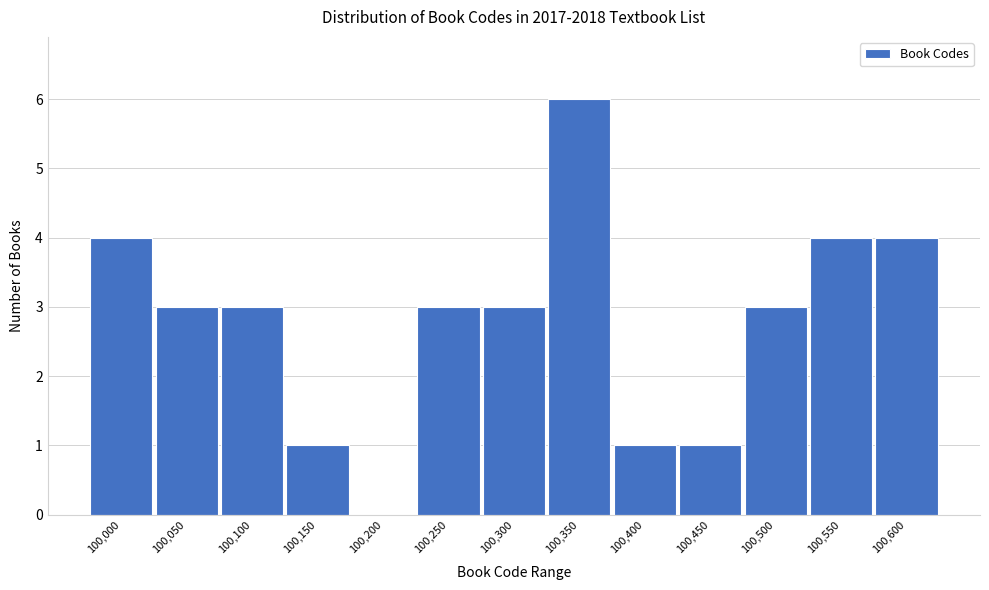

Reading right to left, list all the values displayed in this chart.

100,600=4	100,550=4	100,500=3	100,450=1	100,400=1	100,350=6	100,300=3	100,250=3	100,200=0	100,150=1	100,100=3	100,050=3	100,000=4